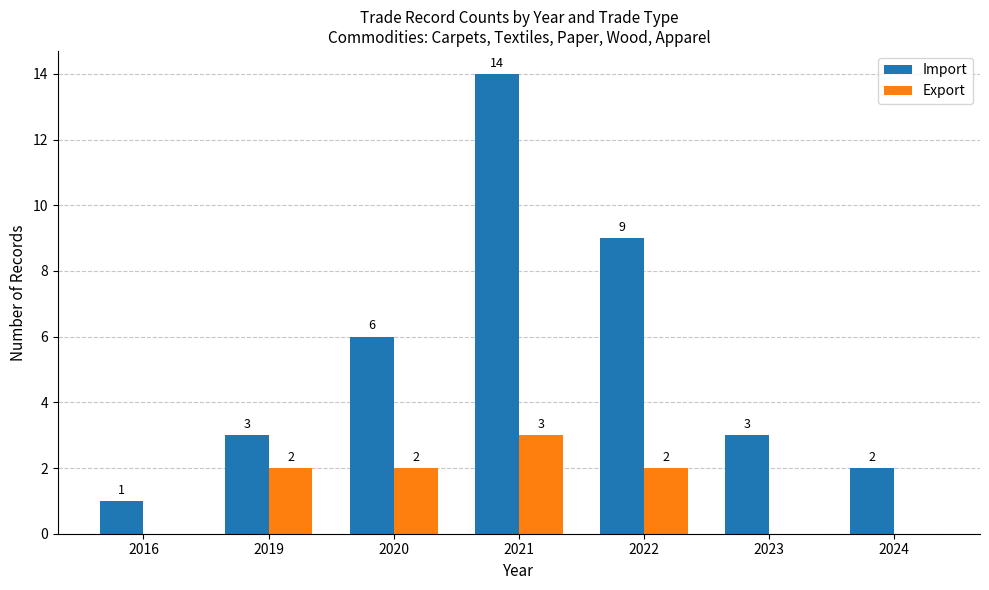

Does the chart contain stacked bars?

No